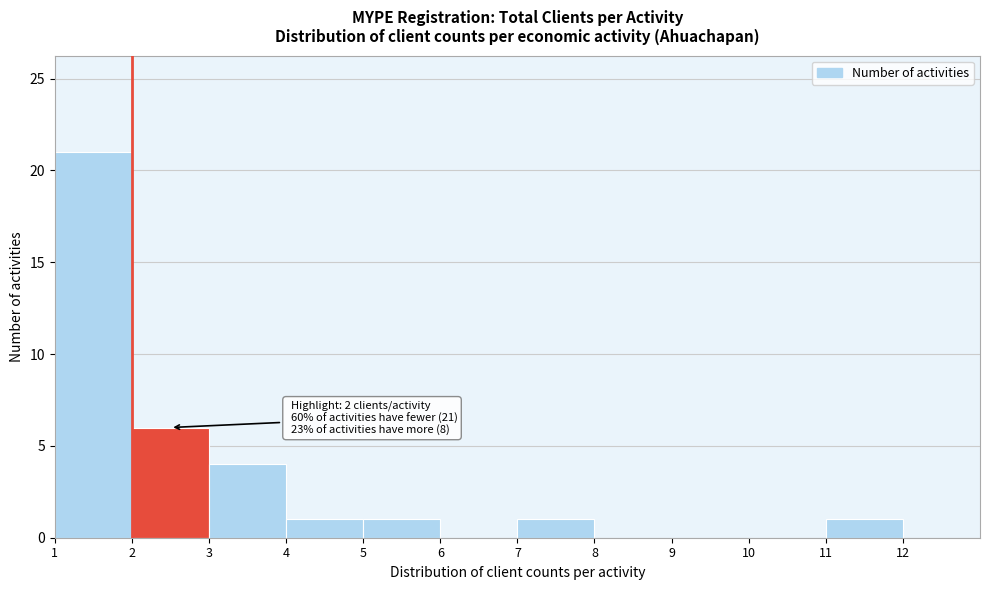

Which range on the x-axis has the tallest bar?

1 to 2